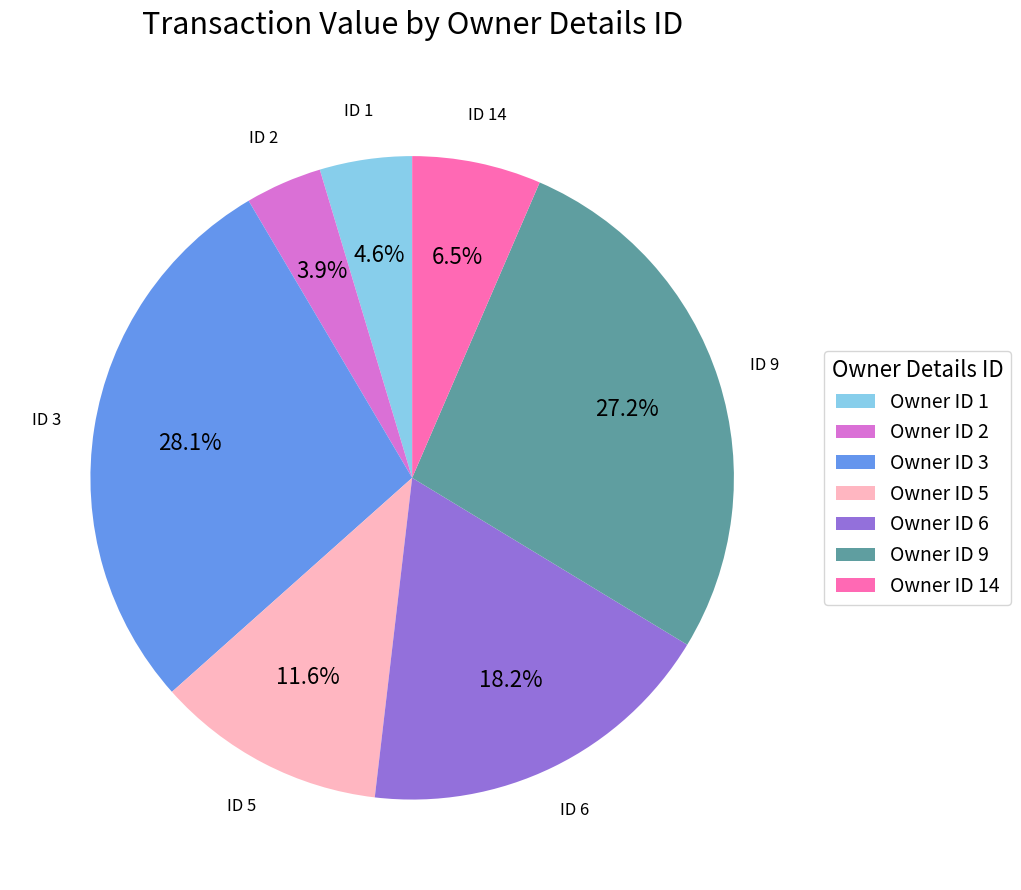

What percentage is NOT represented by Owner ID 9?

72.8%